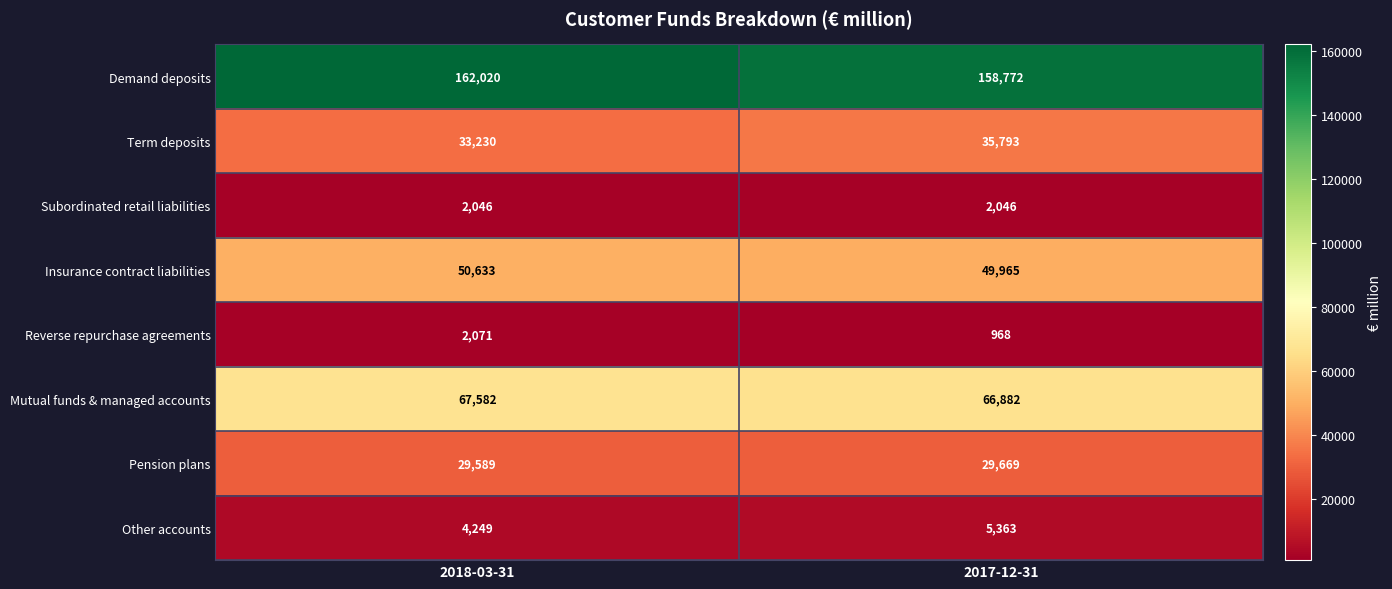

Reading right to left, list all the values displayed in this chart.

Demand deposits: 158772	162020
Term deposits: 35793	33230
Subordinated retail liabilities: 2046	2046
Insurance contract liabilities: 49965	50633
Reverse repurchase agreements: 968	2071
Mutual funds & managed accounts: 66882	67582
Pension plans: 29669	29589
Other accounts: 5363	4249